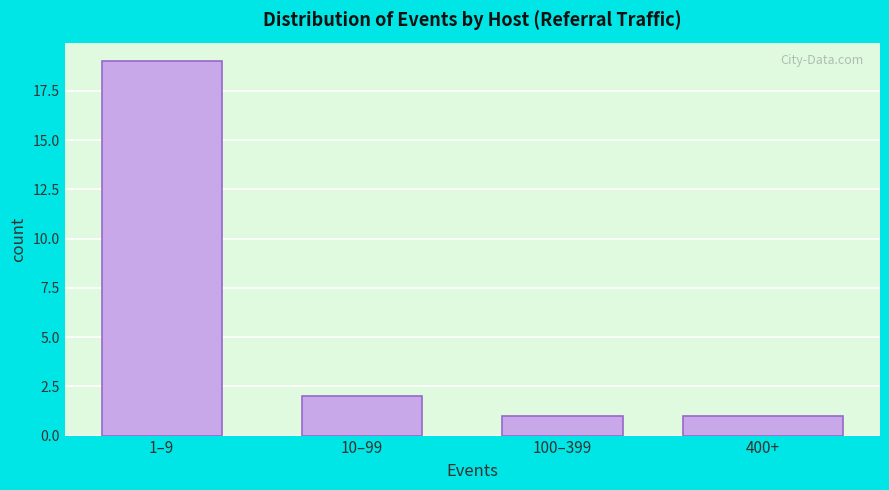

Reading right to left, what are all the values shown in this chart?

1	1	2	19